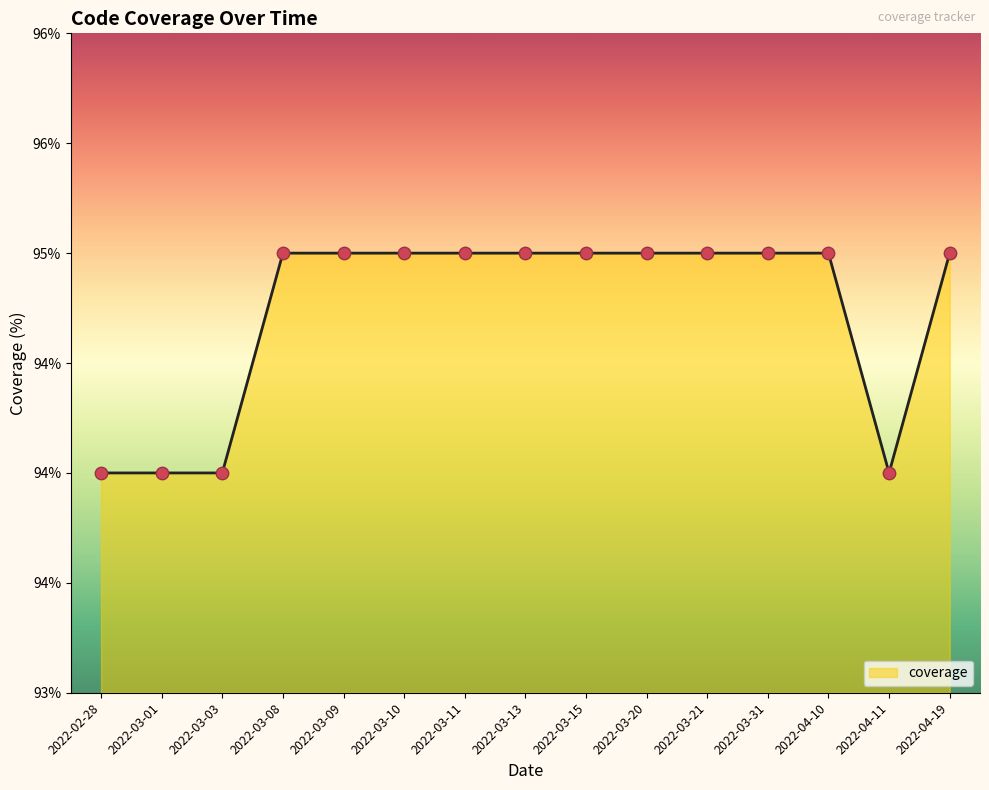

Between 2022-03-01 and 2022-03-10, which is larger?

2022-03-10